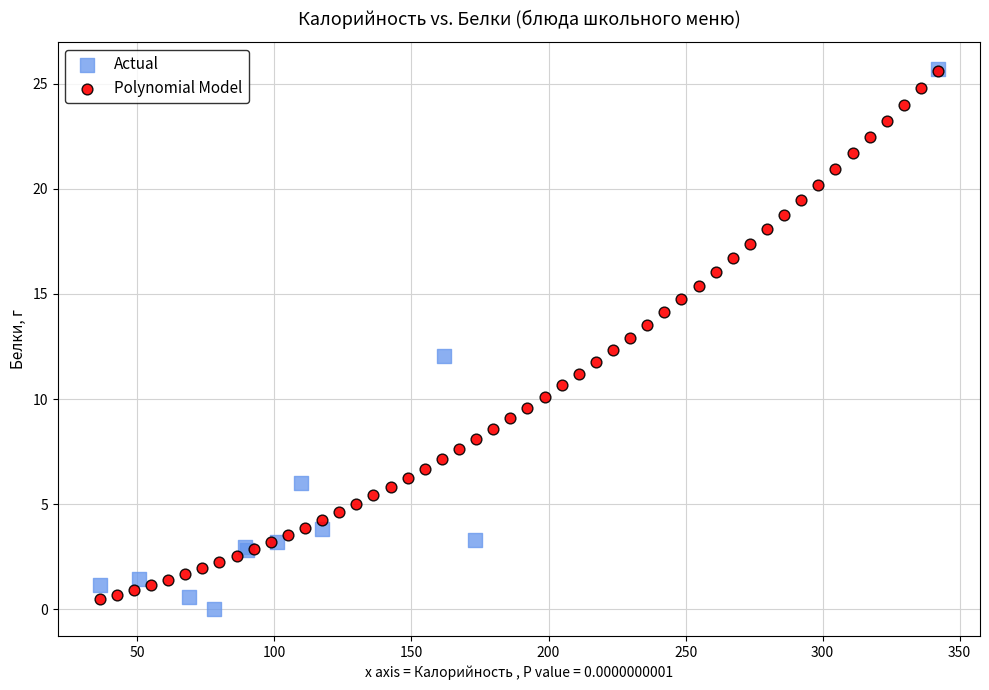

What are all the series names shown in the legend?

Actual, Polynomial Model